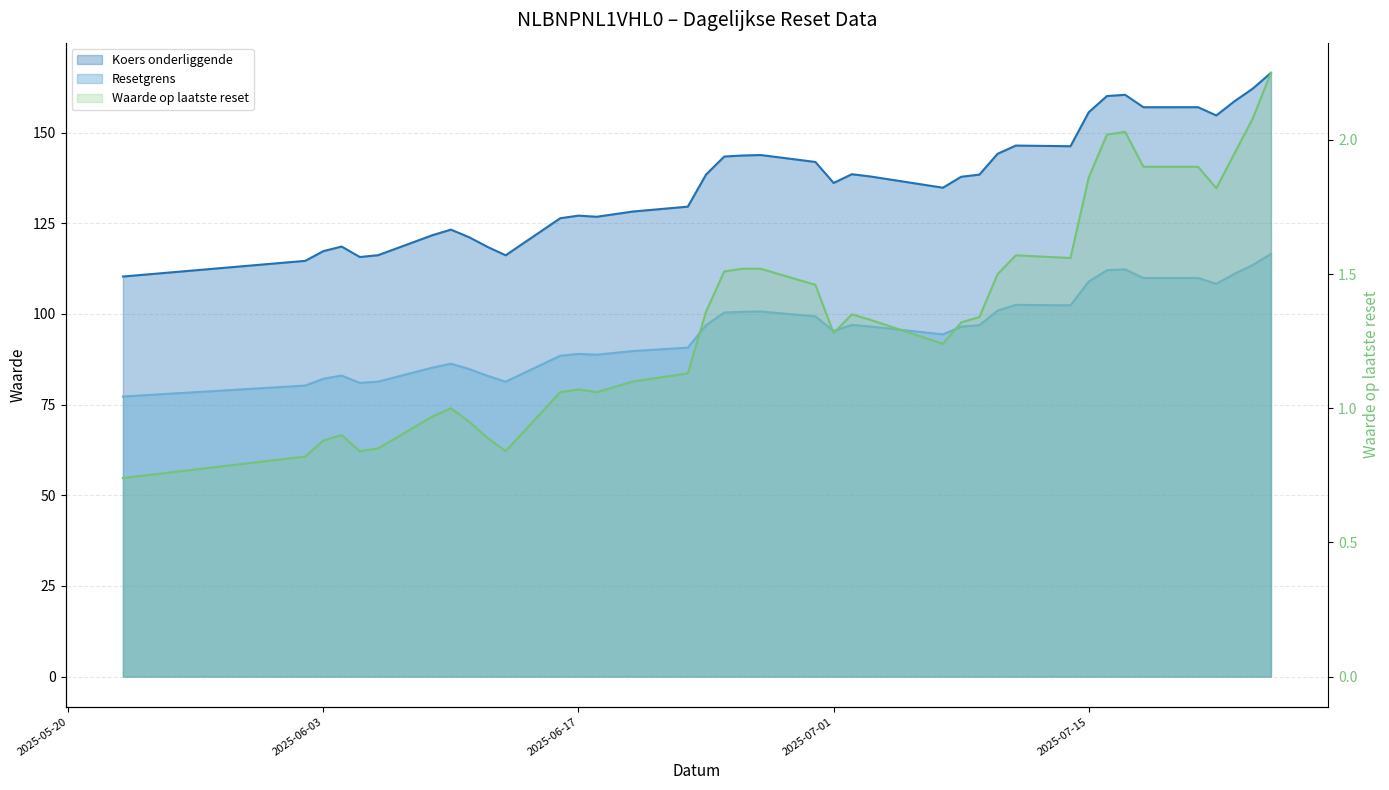

What is the total value across all series at 2025-07-10?

246.6